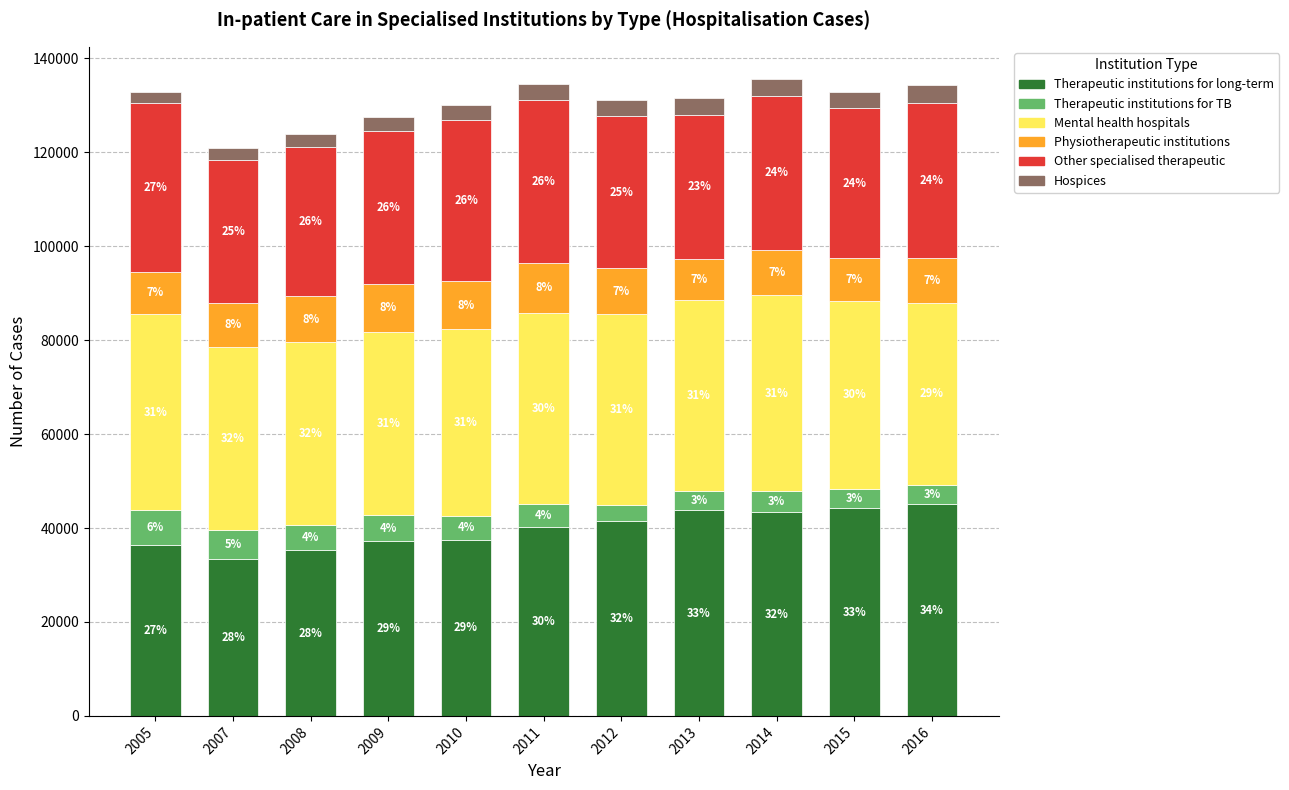

Rank the series by their maximum value, from lowest to highest.

Hospices, Therapeutic institutions for TB, Physiotherapeutic institutions, Other specialised therapeutic, Mental health hospitals, Therapeutic institutions for long-term